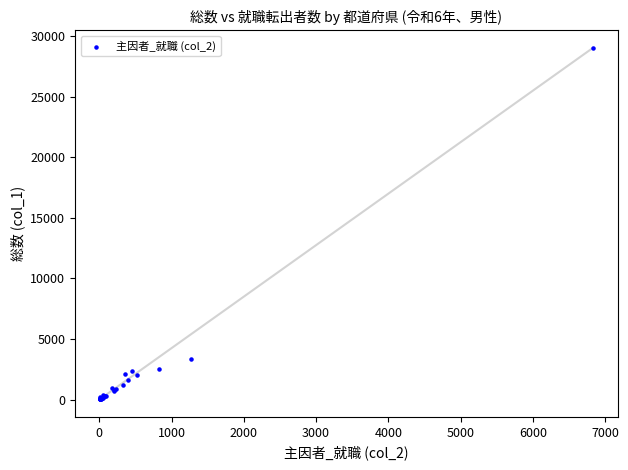

What Y value in the scatter plot is closest to 14533?

3340.3